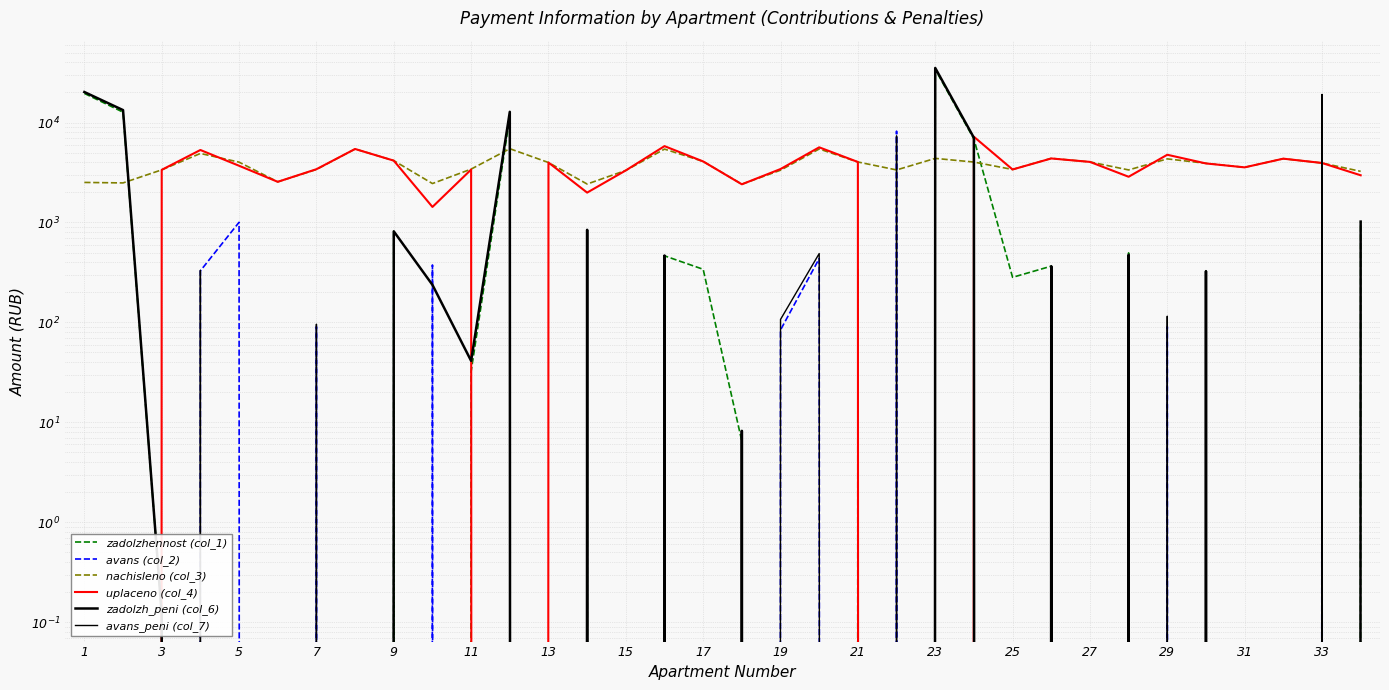

True or false: avans_peni (col_7) has more than 1 points higher than both neighbors.

True